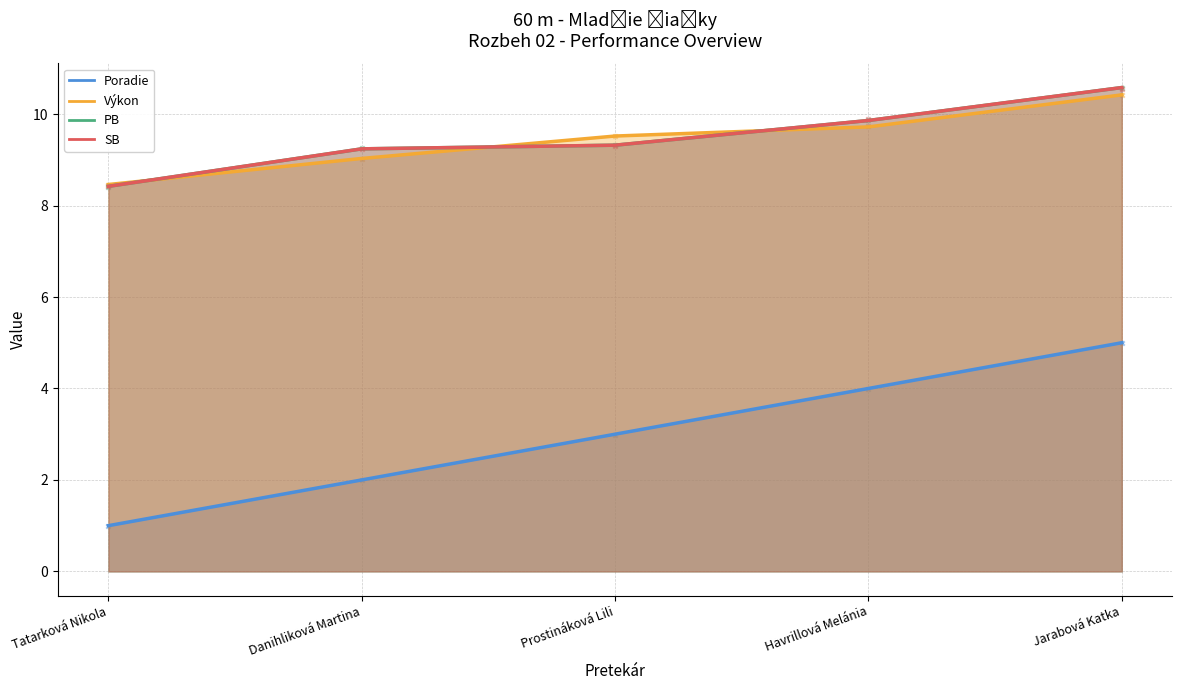

Which series has the largest total across all categories?

PB